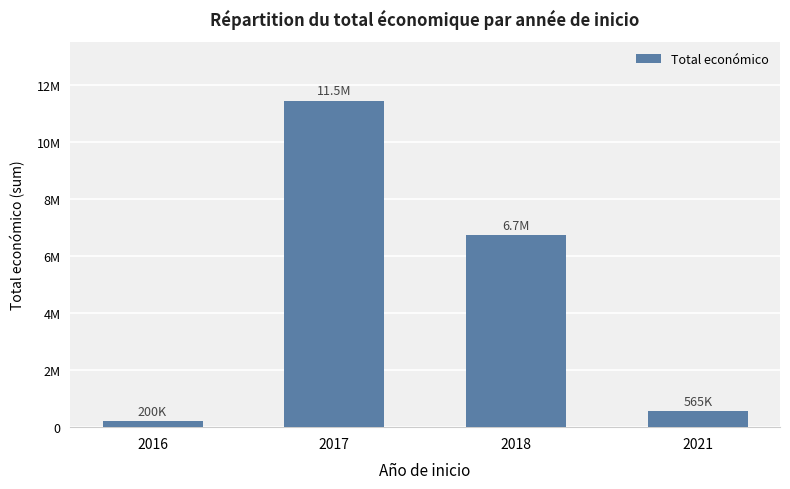

List the labels in order of value, smallest first.

2016, 2021, 2018, 2017